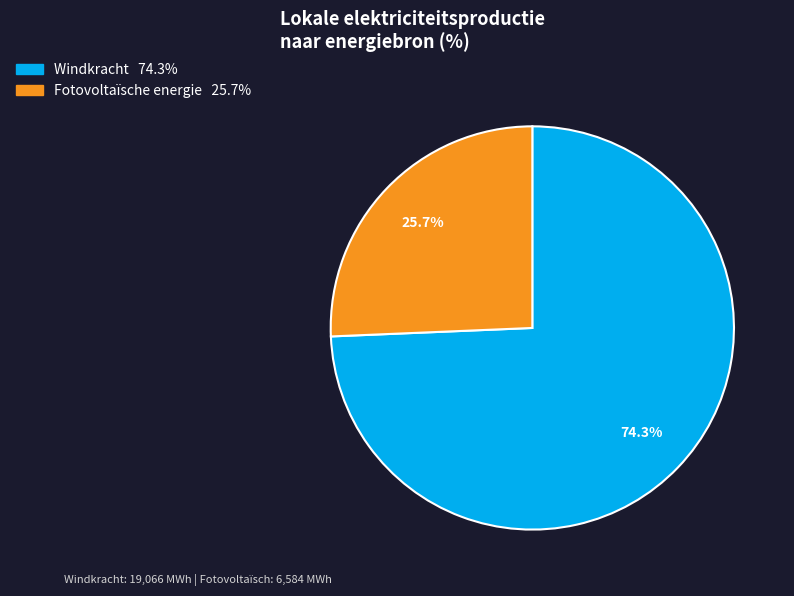

Count the number of slices in the pie.

2